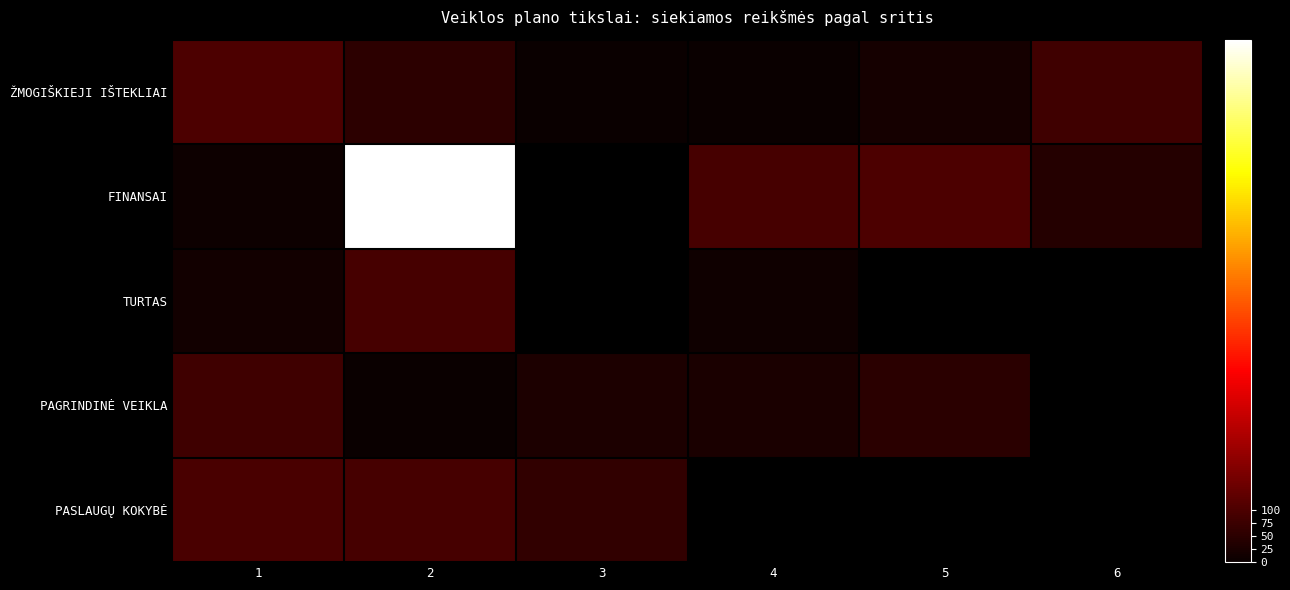

At how many categories does at least one series exceed 382?

1